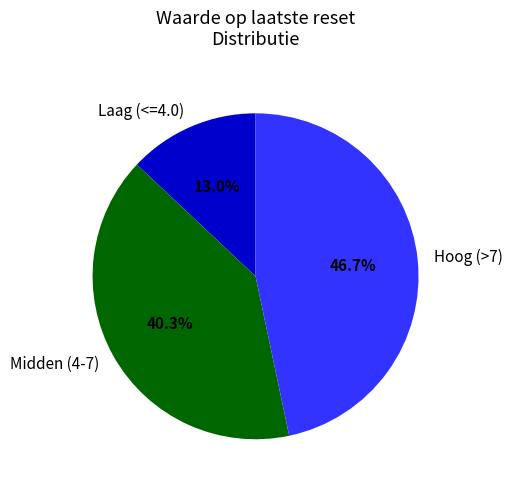

Which has a higher value, Laag (<=4.0) or Midden (4-7)?

Midden (4-7)